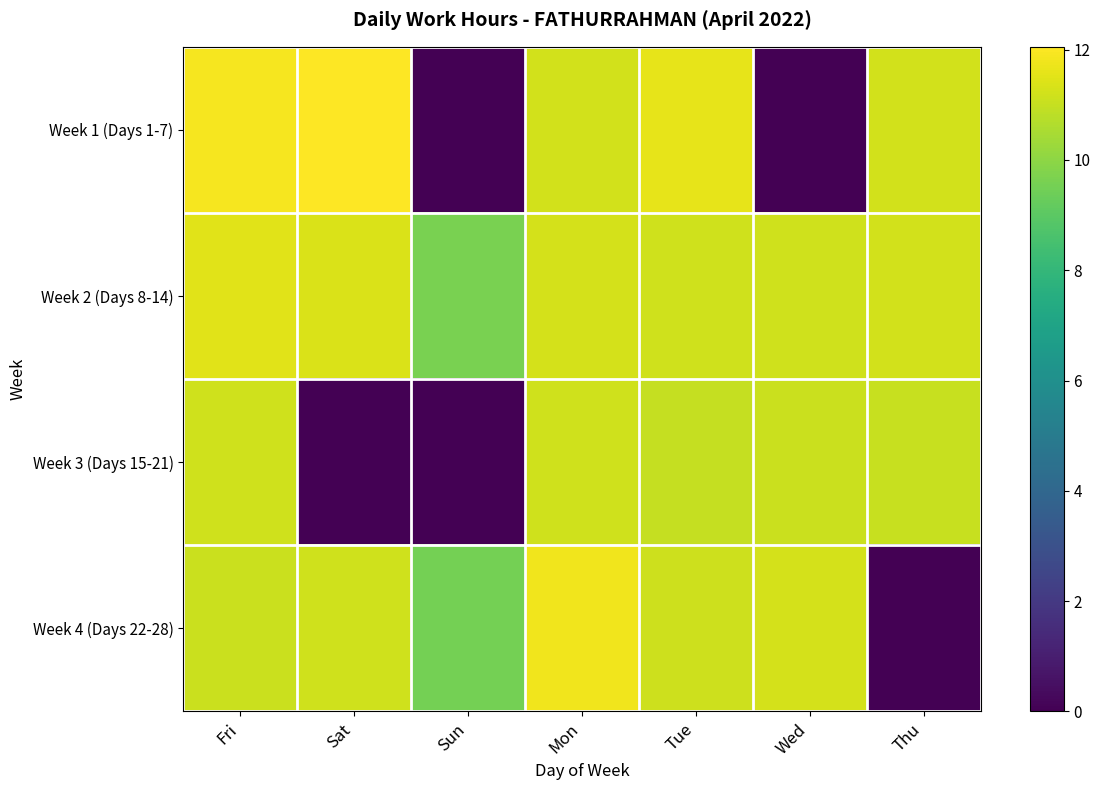

Between Sat and Thu, which is larger?

Sat